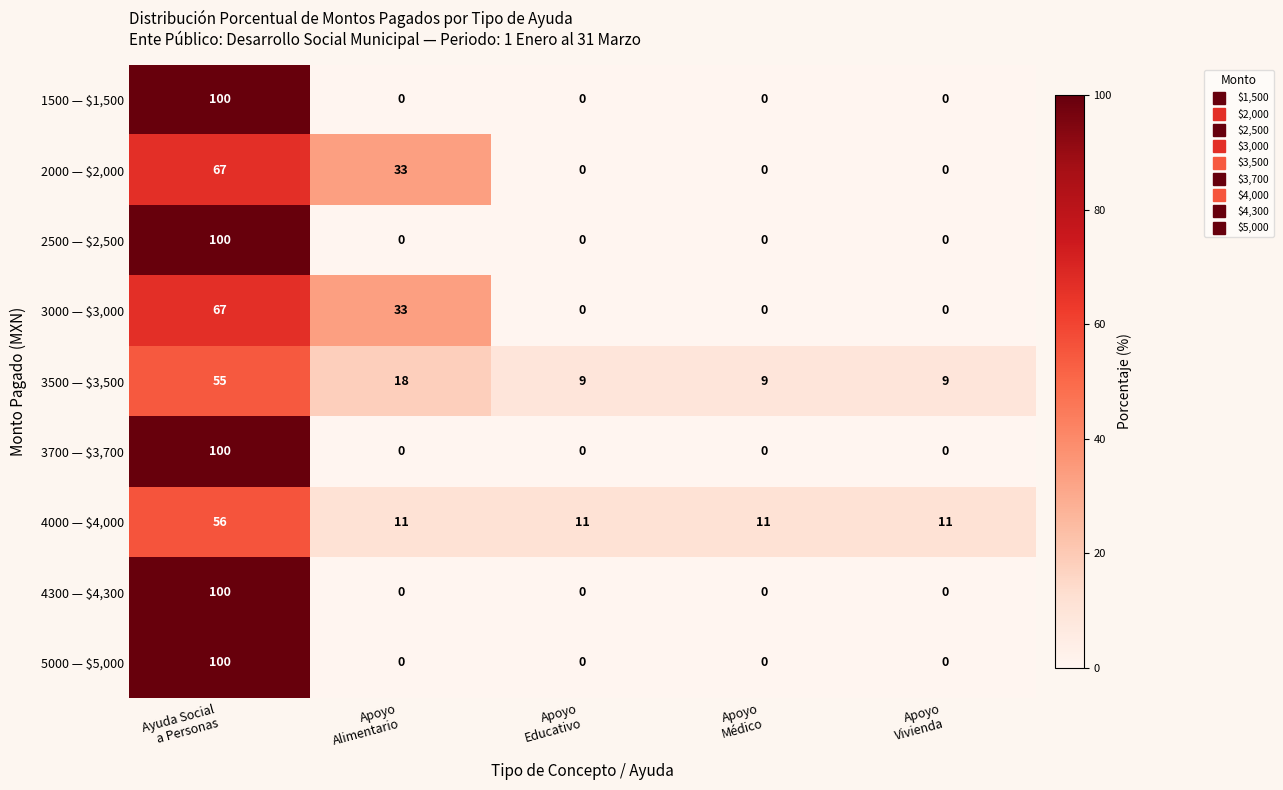

Count the 3000 — $3,000 values in the range 0 to 33.

4